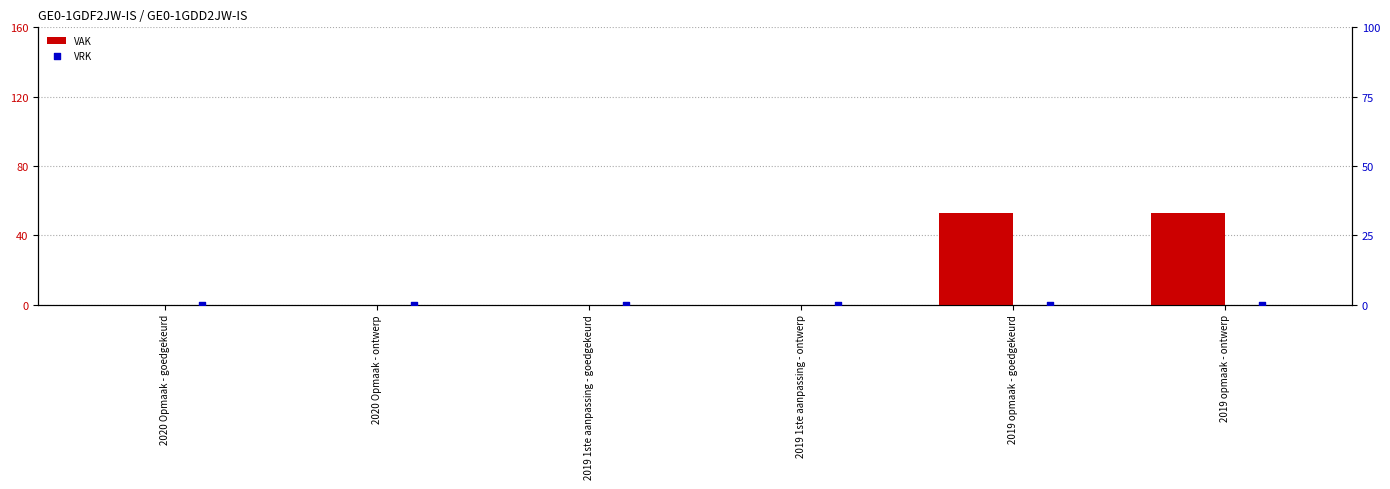

At how many categories does at least one series exceed 18?

2